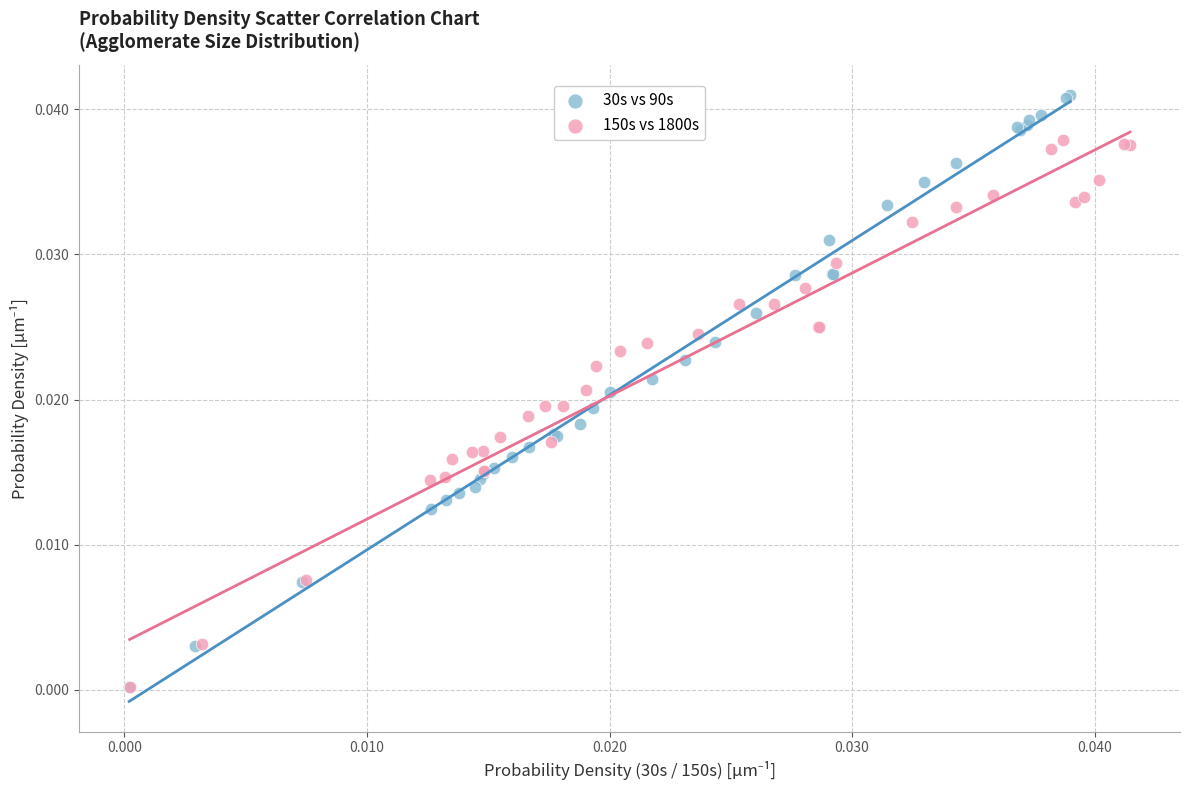

Which series reaches the maximum Y coordinate?

30s vs 90s